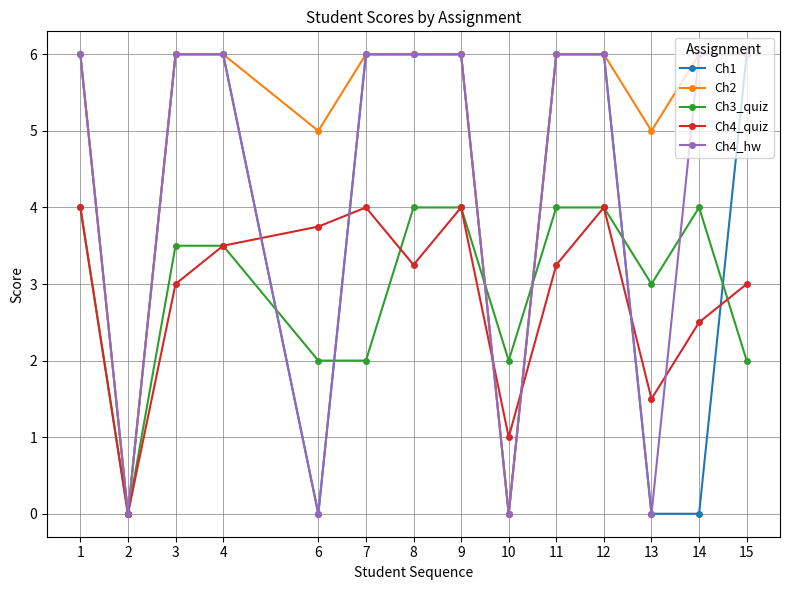

What is the difference between the second highest and minimum values in the Ch1 series?

6.0